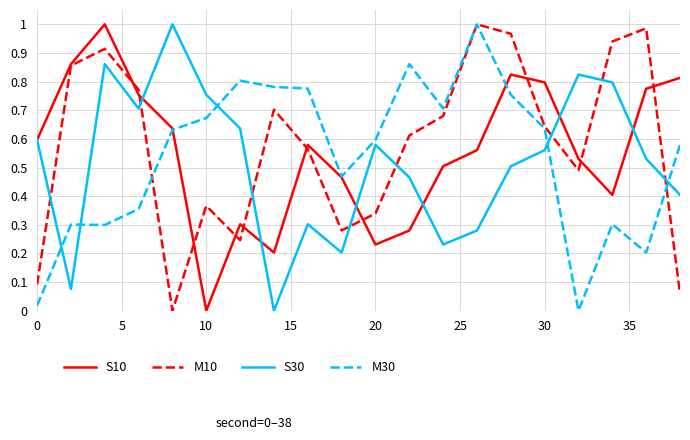

What is the sum of all S30 values?

10.3